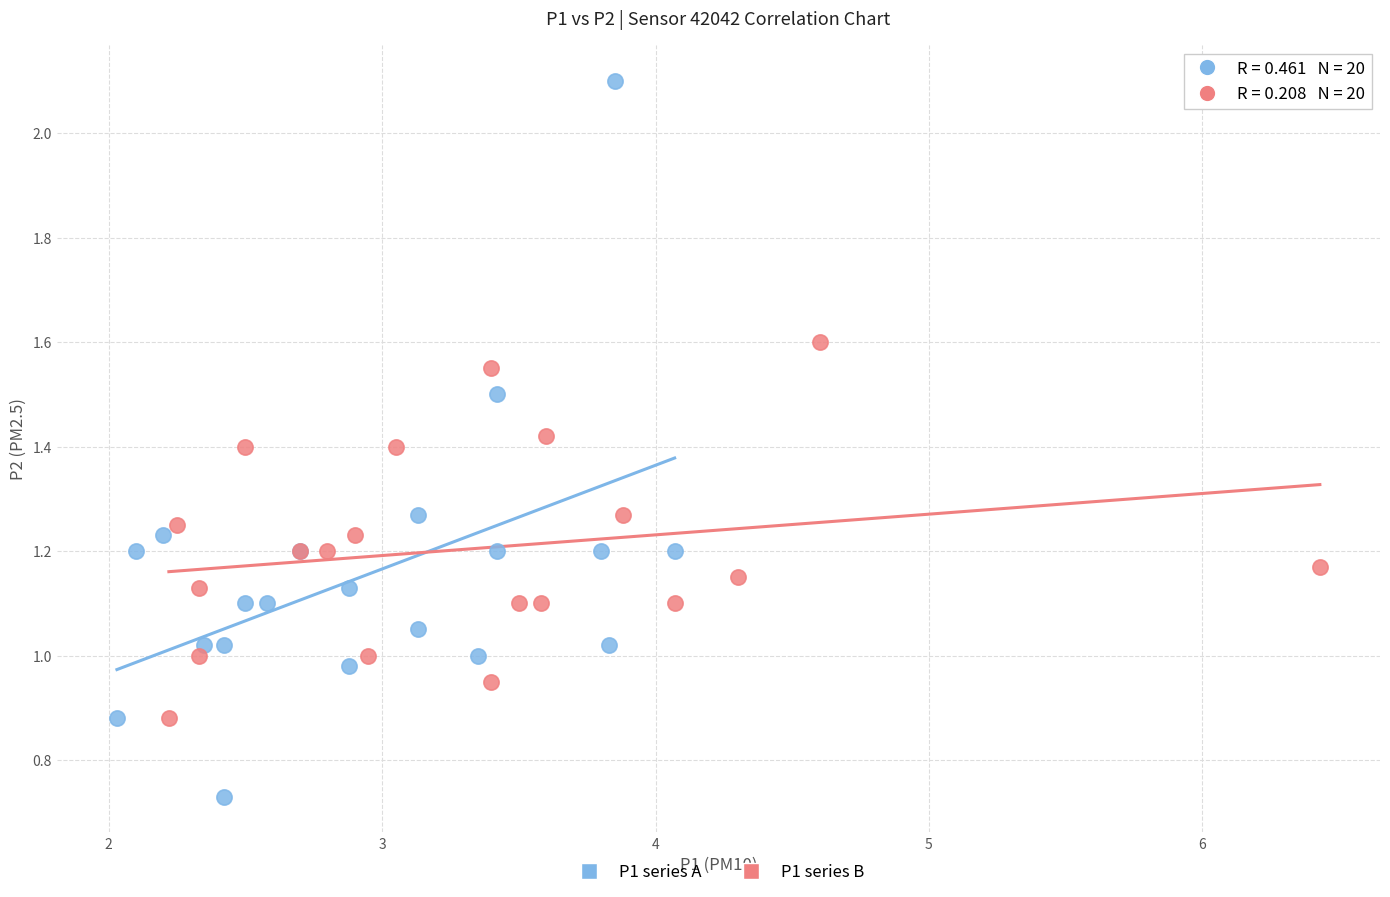

What are all the series names shown in the legend?

P1 series A, P1 series B